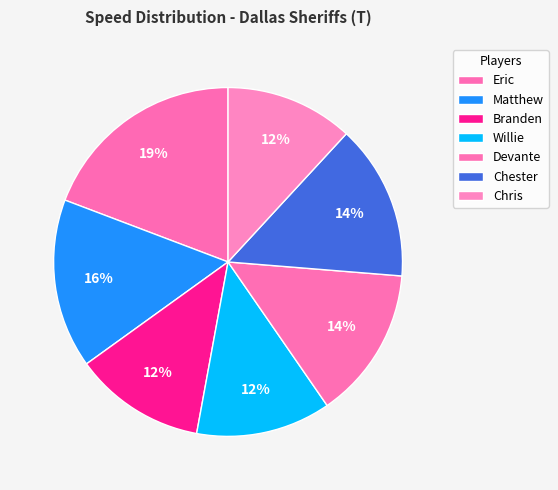

How many segments does this pie chart have?

7